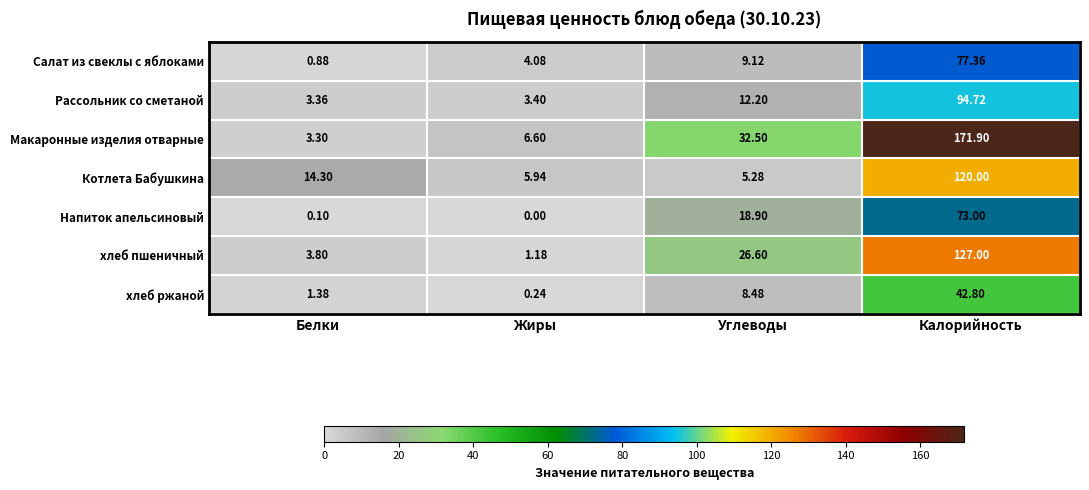

At which label does Салат из свеклы с яблоками first exceed 9?

Углеводы